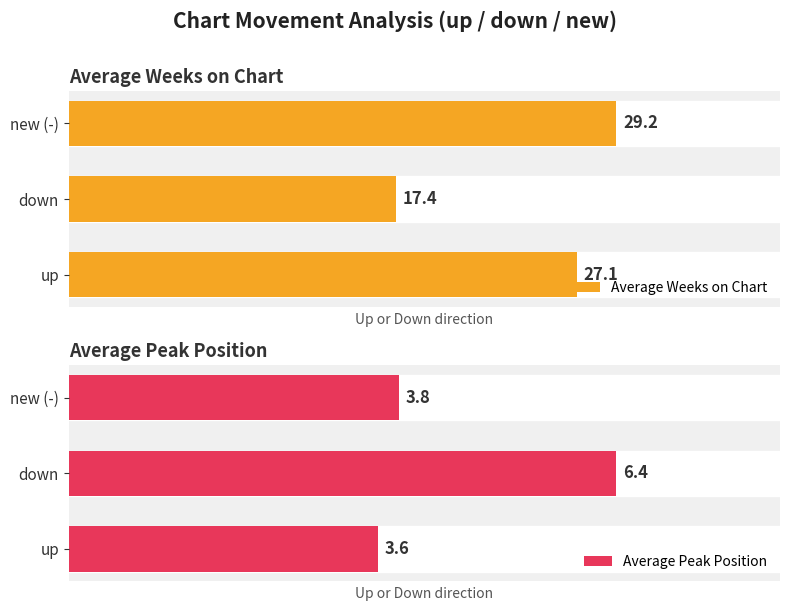

Between up and new (-), which series saw the biggest shift?

Average Weeks on Chart